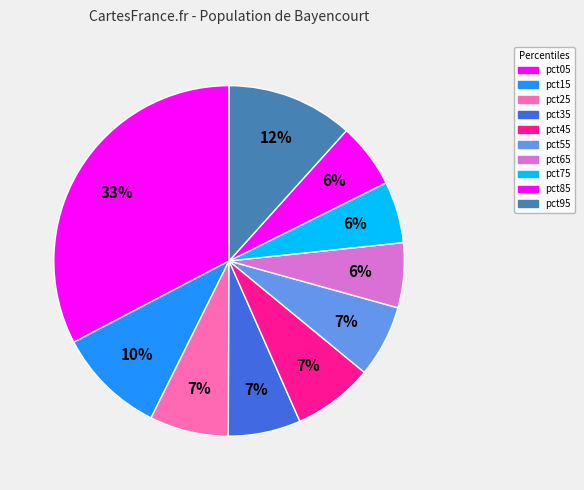

Is pct15 the majority of the pie?

No